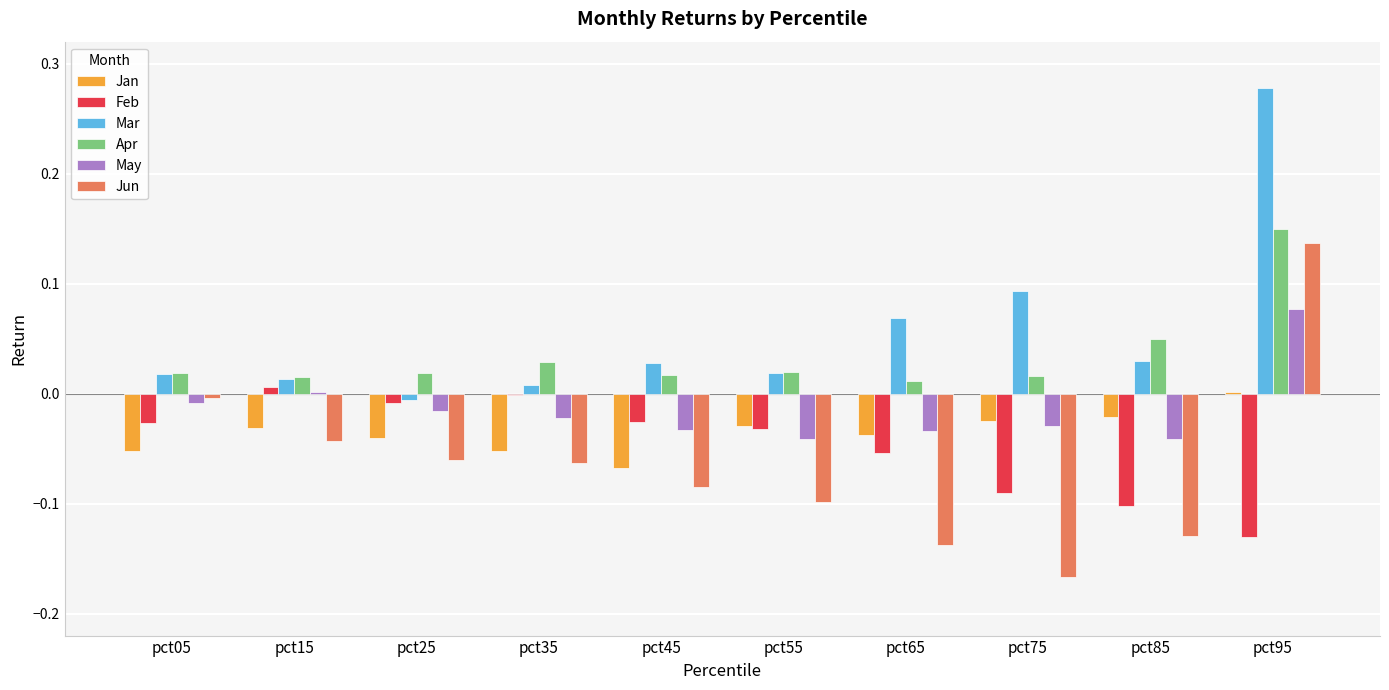

At which category is the sum across all series the highest?

pct95